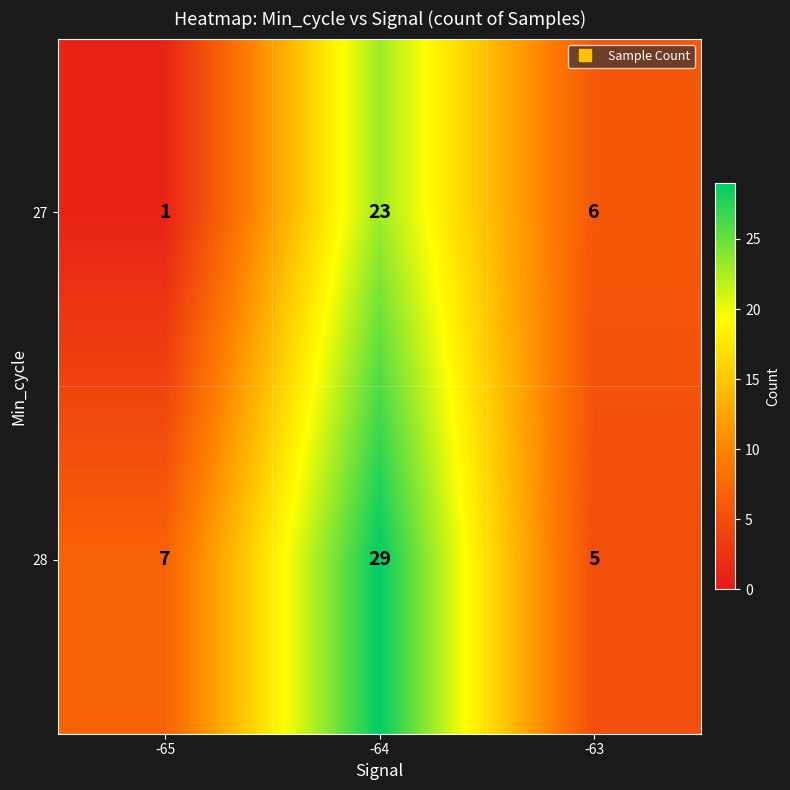

What is the sum of the 27 values at -65 and -63?

7